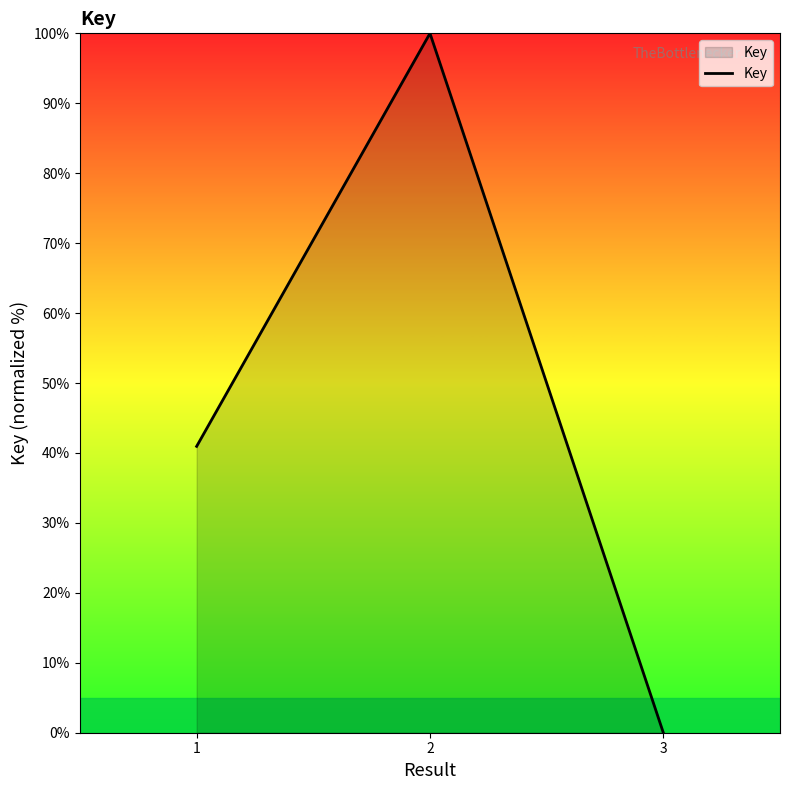

Approximately how many times larger is the value at 1 compared to 1?

1.0